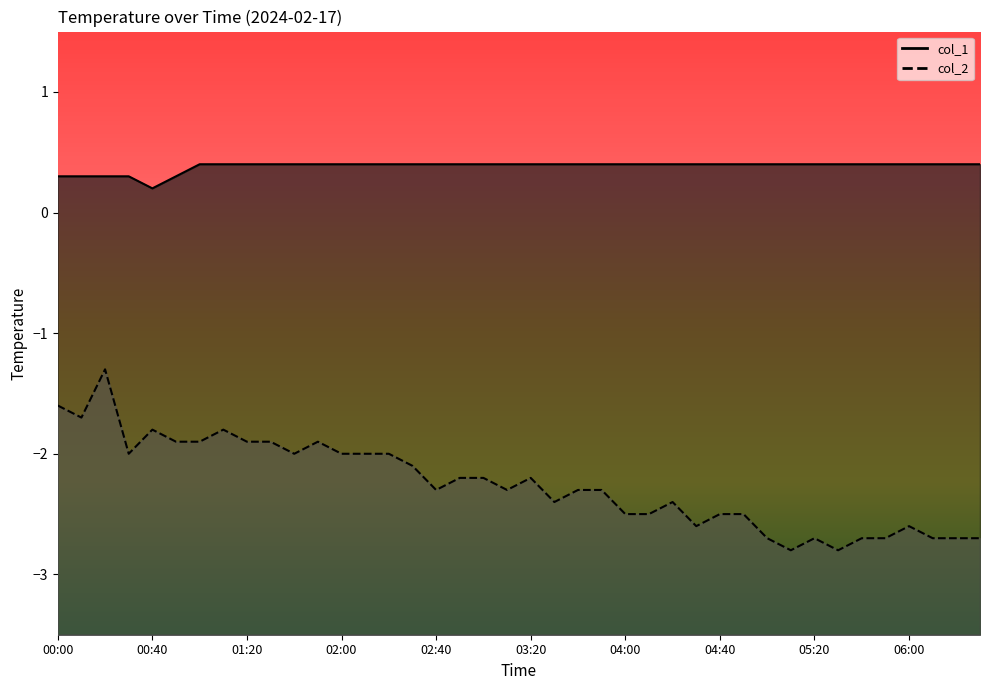

True or false: col_1 line and col_2 line cross at least once.

False